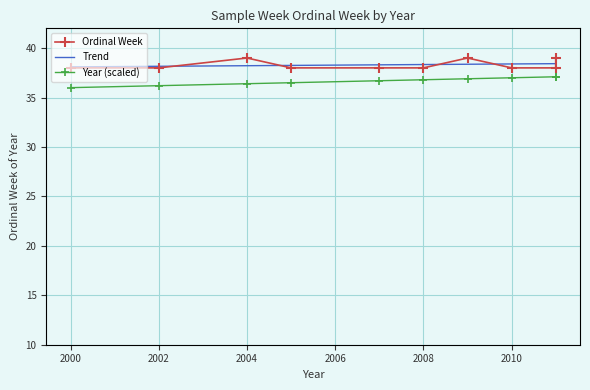

What is the greatest value displayed?

39